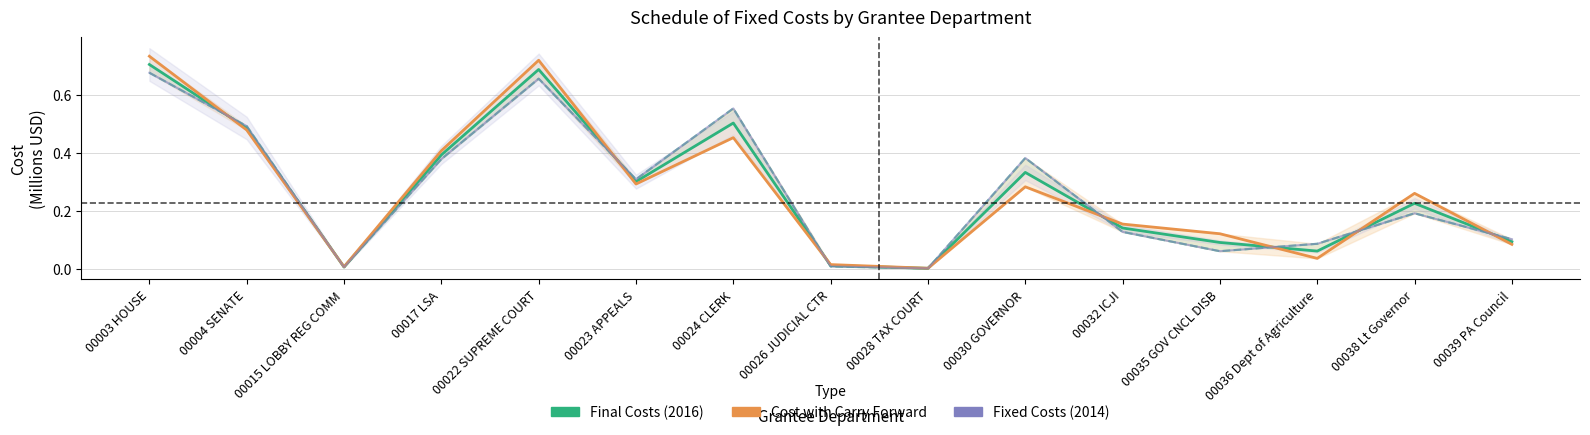

Reading left to right, extract all data points from this chart.

Final Costs (2016): 0.7	0.5	0.0	0.4	0.7	0.3	0.5	0.0	0.0	0.3	0.1	0.1	0.1	0.2	0.1
Cost with Carry Forward: 0.7	0.5	0.0	0.4	0.7	0.3	0.5	0.0	0.0	0.3	0.2	0.1	0.0	0.3	0.1
Fixed Costs (2014): 0.7	0.5	0.0	0.4	0.7	0.3	0.6	0.0	0.0	0.4	0.1	0.1	0.1	0.2	0.1